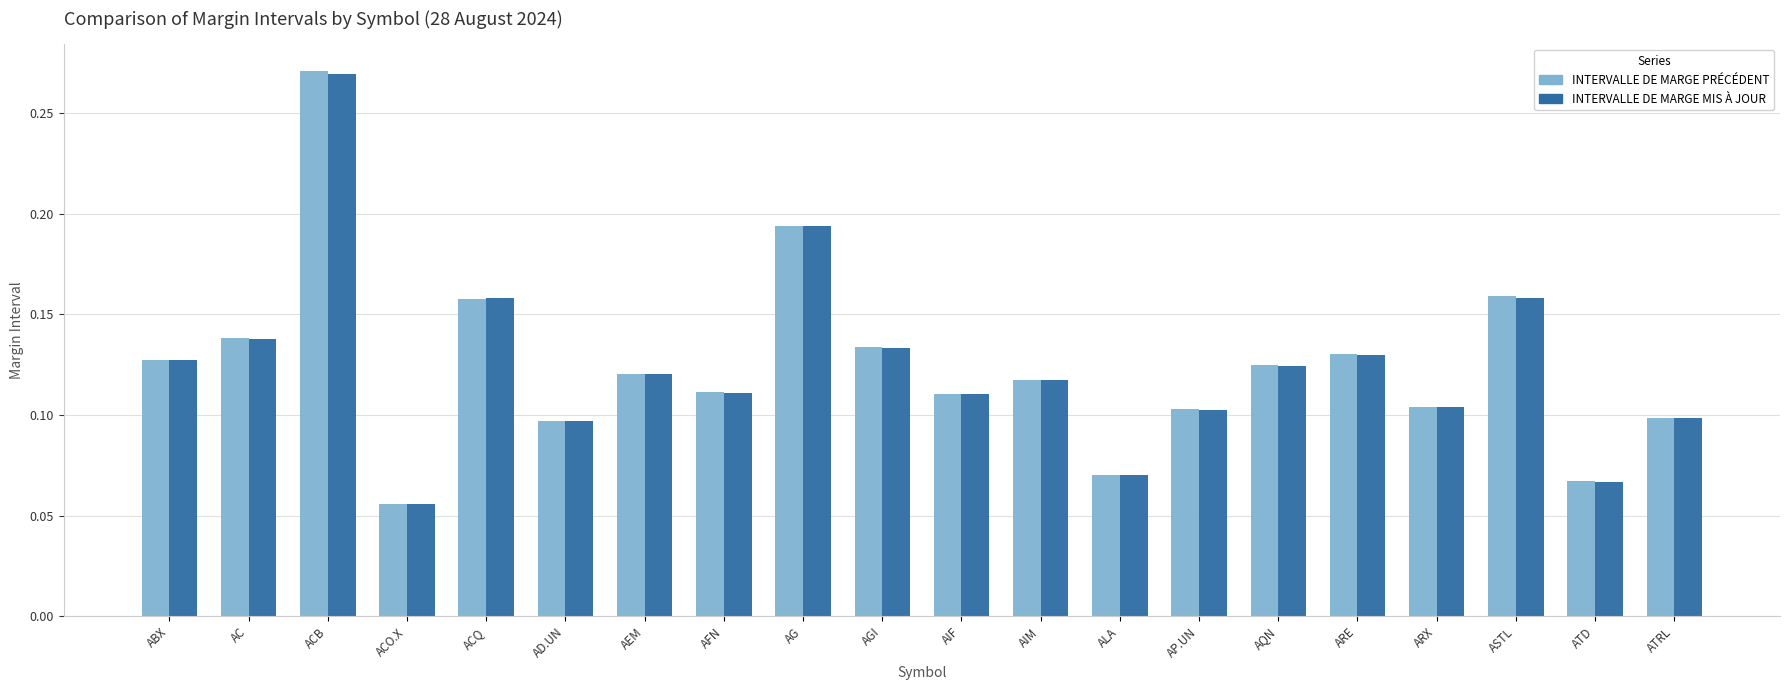

At which category is the sum across all series the highest?

ACB